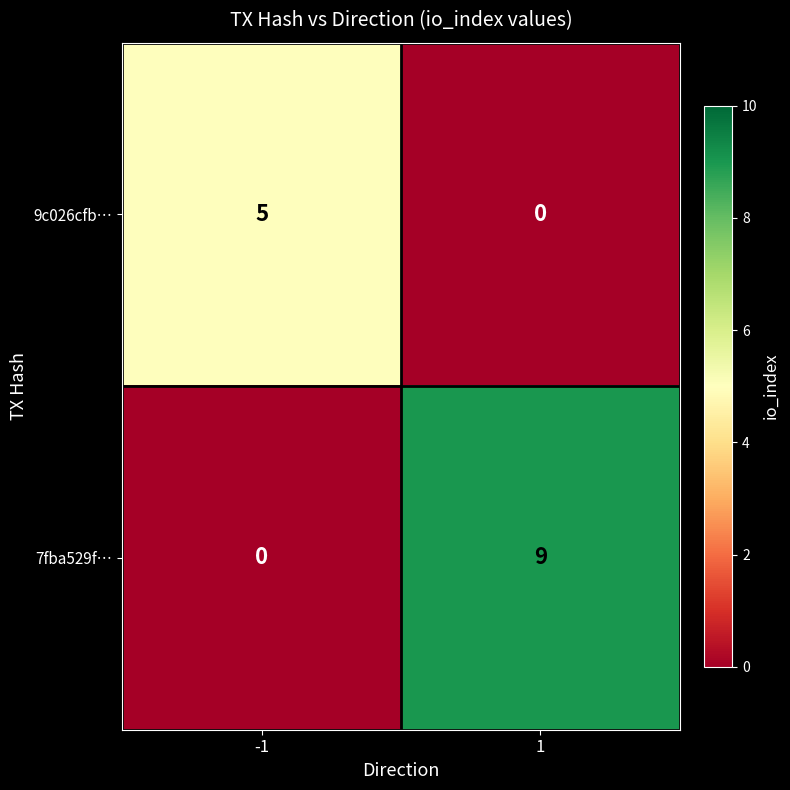

True or false: 7fba529f… has a value of 6 at -1.

False